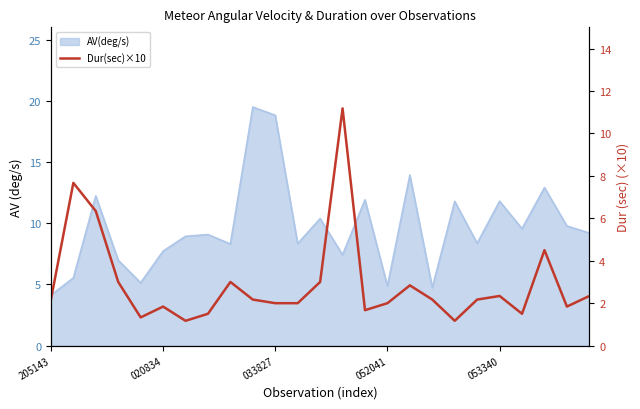

How many points are lower than both their immediate neighbors (excluding endpoints)?

6